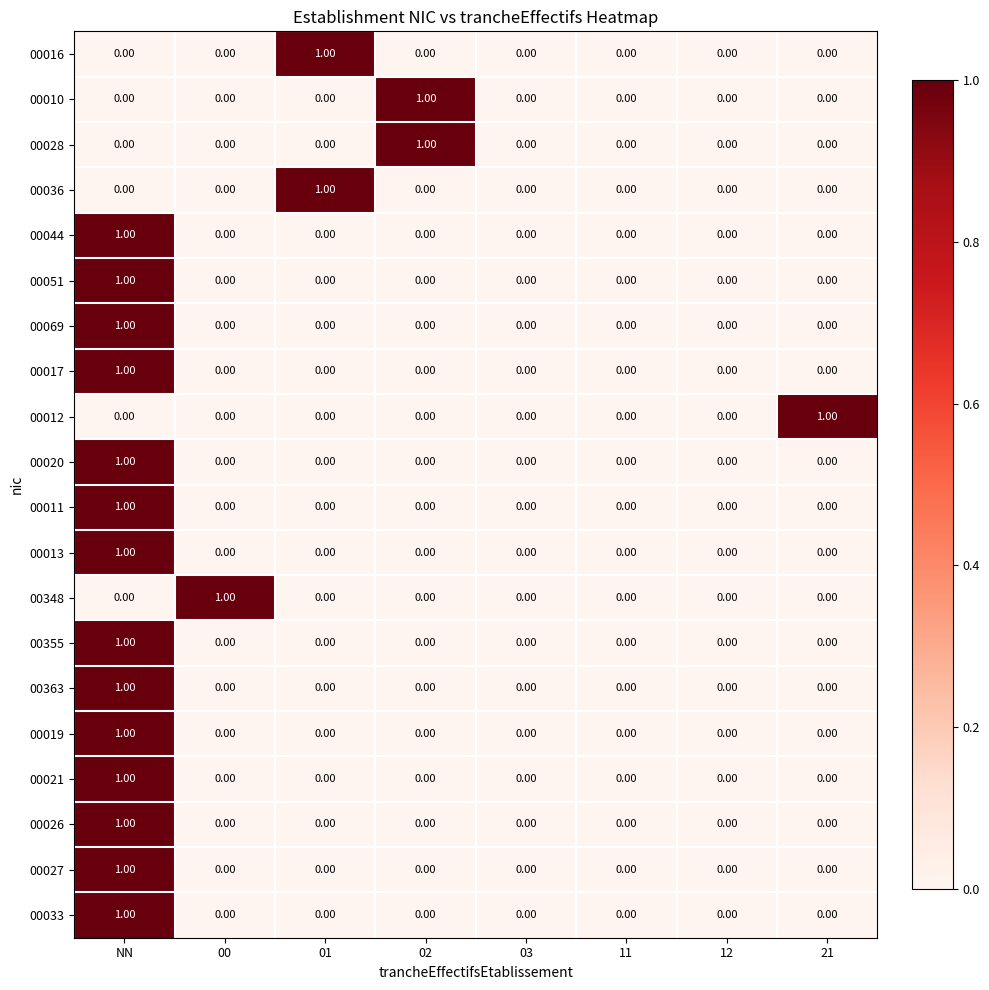

What is the greatest value displayed?

1